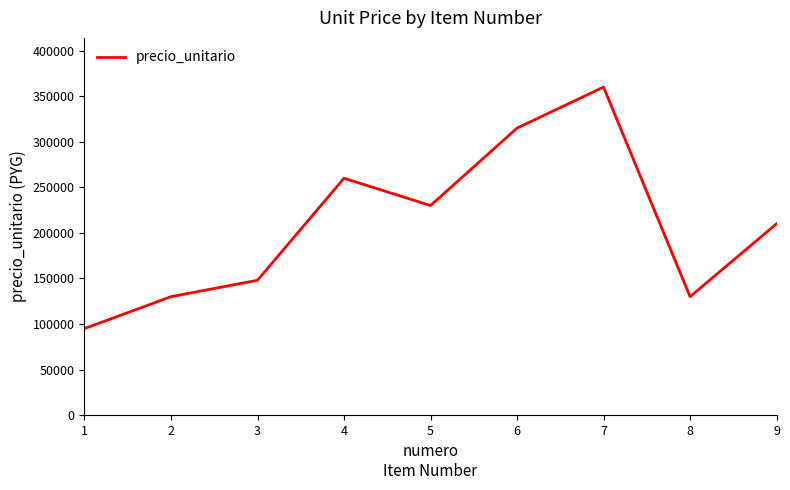

Is it true that the value at 1 is 95000?

True